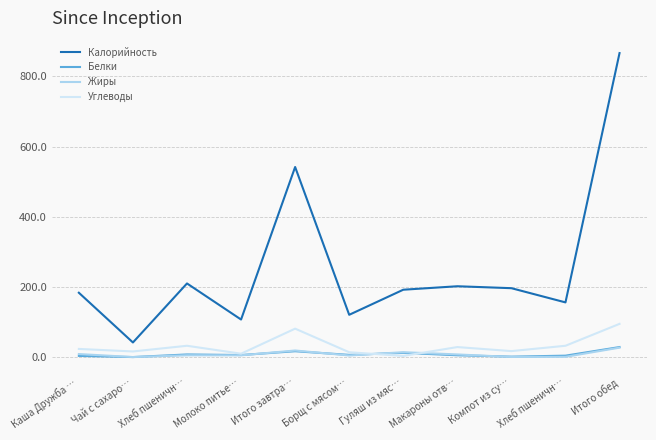

Which series has the widest spread of values?

Калорийность